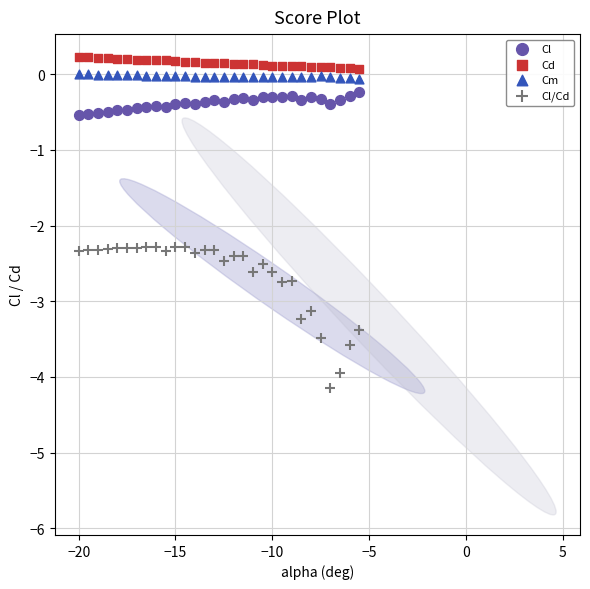

Which series reaches the minimum Y coordinate?

Cl/Cd